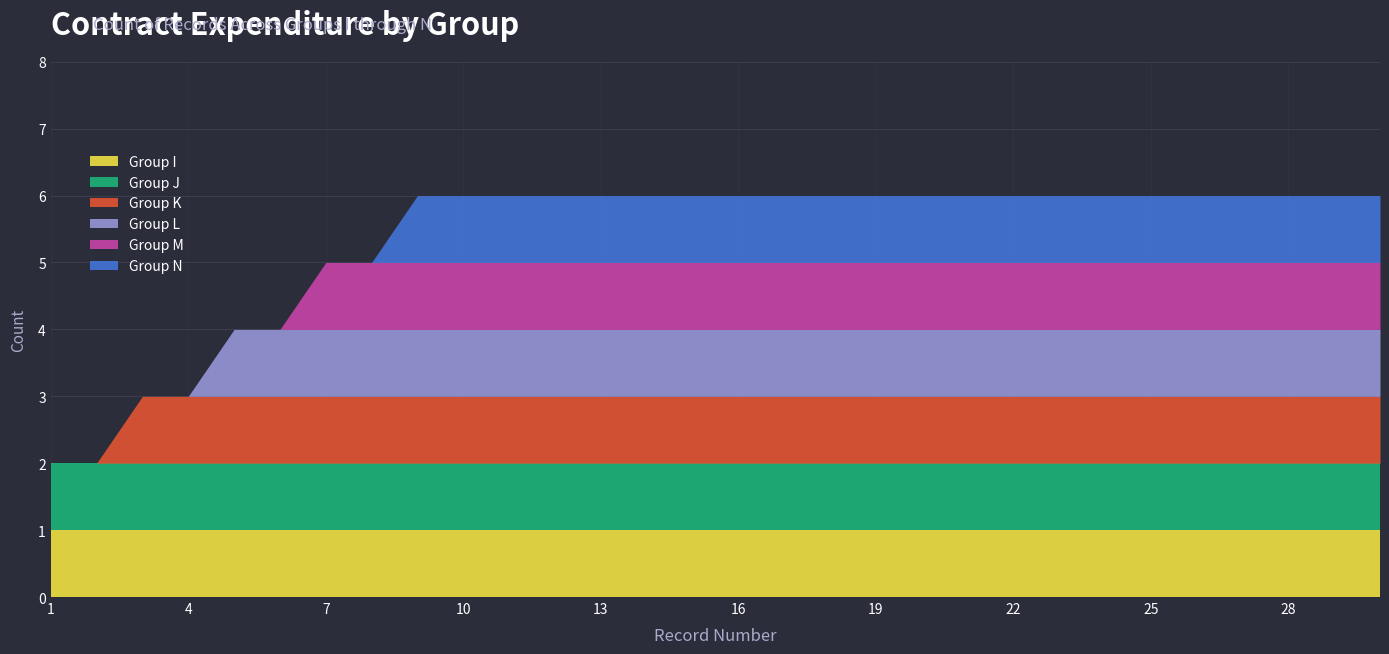

Is the value of Group J at 6 greater than the value of Group K at 8?

No